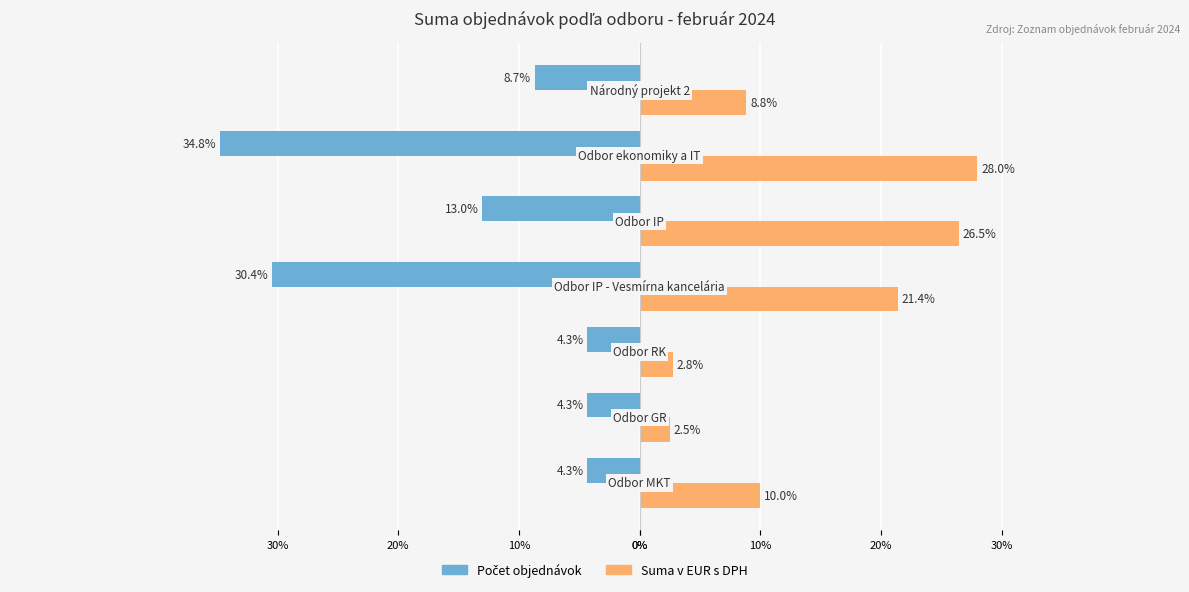

What is the average value of the Suma v EUR s DPH series?

14.3